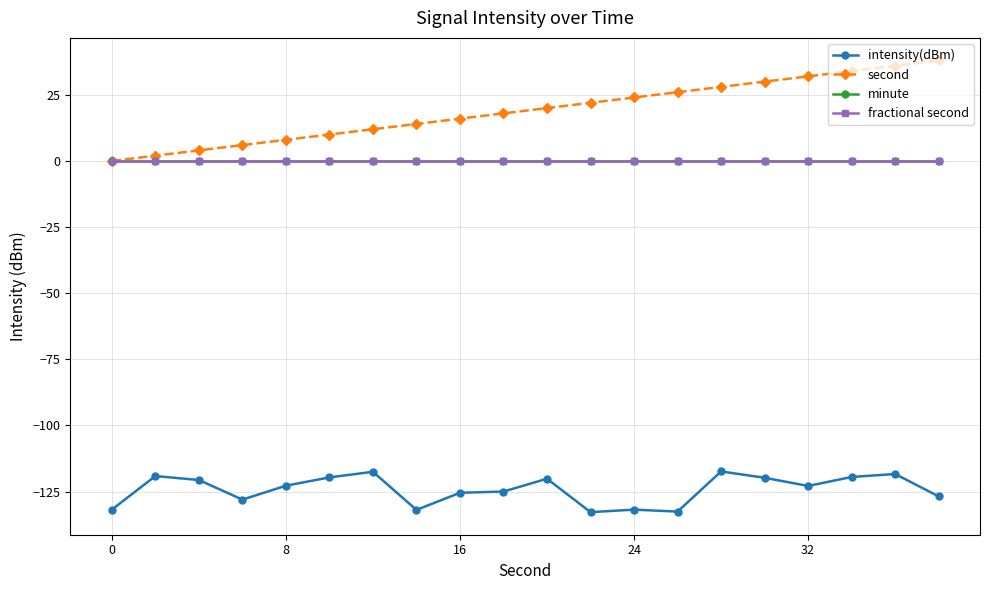

Which series has the widest spread of values?

second